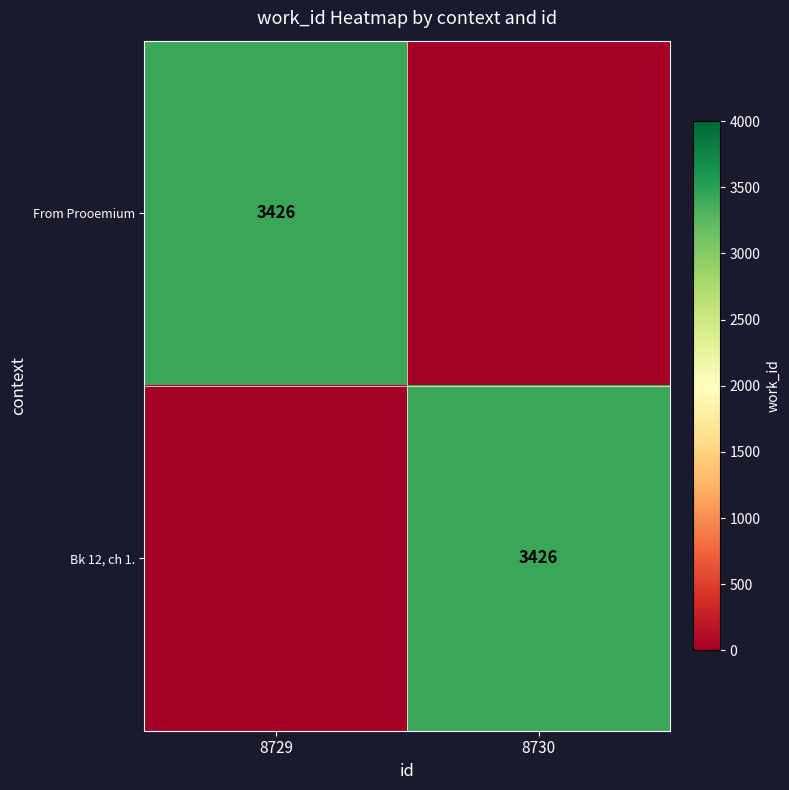

Which category has the lowest value across all series?

8730